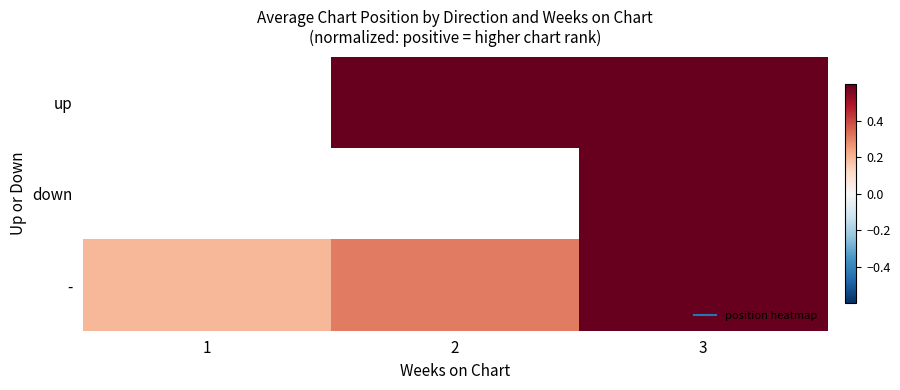

Count the - values in the range 0 to 1.

3